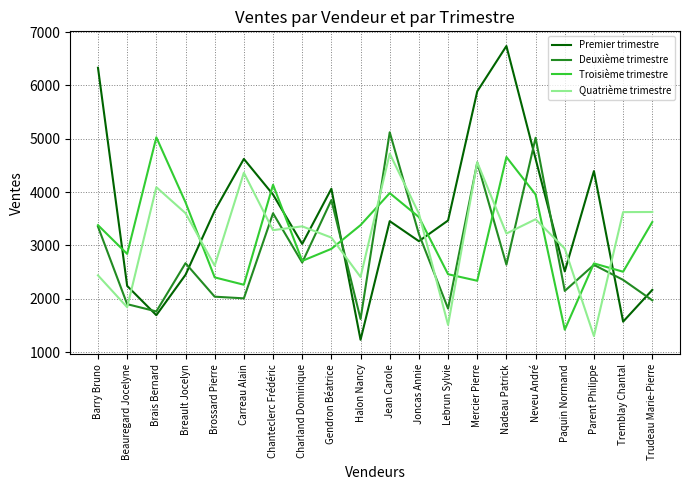

True or false: Deuxième trimestre has a value of 3852 at Gendron Béatrice.

True